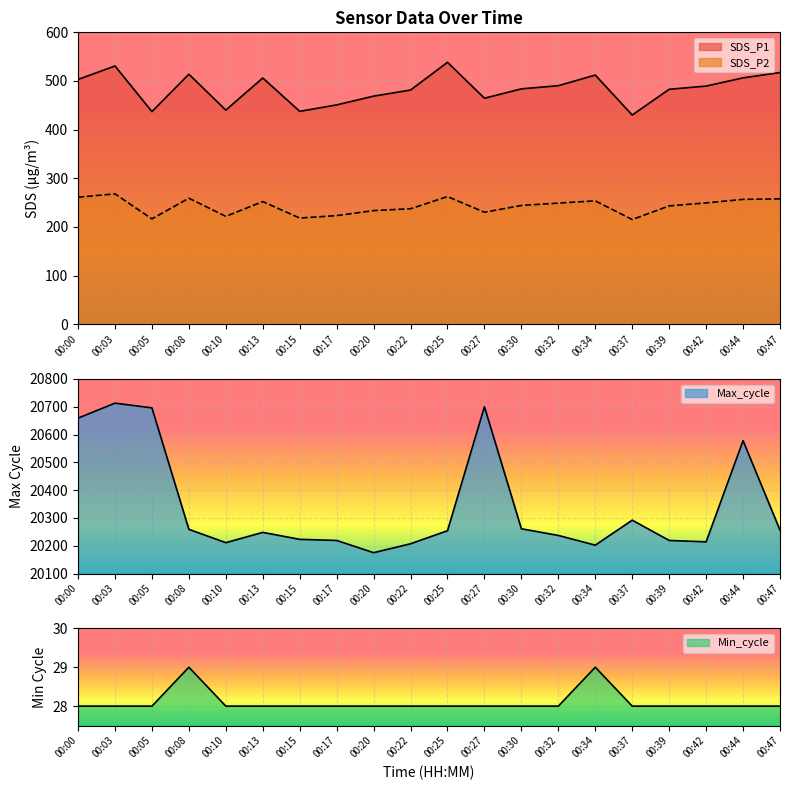

What is the difference between the maximum and second lowest values in the Min_cycle series?

1.0